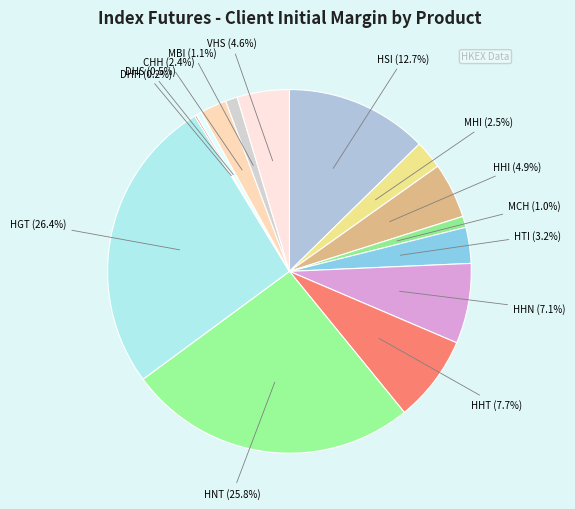

Which category has the biggest portion of the pie?

HGT